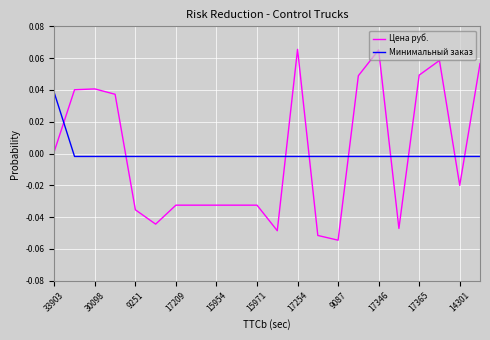

Rank the series by their maximum value, from lowest to highest.

Минимальный заказ, Цена руб.